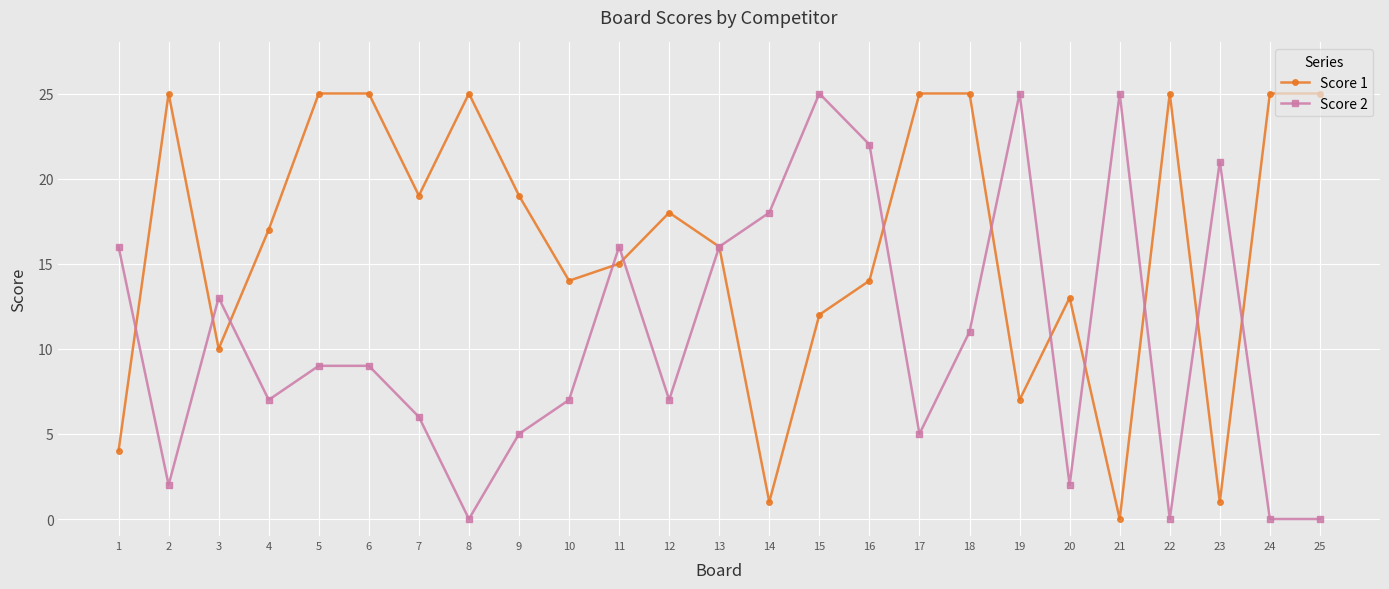

Reading right to left, list all the values displayed in this chart.

Score 1: 25	25	1	25	0	13	7	25	25	14	12	1	16	18	15	14	19	25	19	25	25	17	10	25	4
Score 2: 0	0	21	0	25	2	25	11	5	22	25	18	16	7	16	7	5	0	6	9	9	7	13	2	16